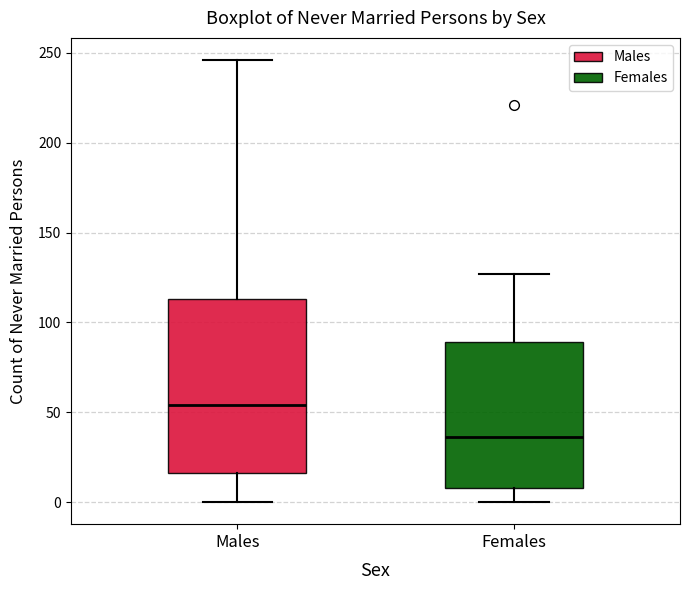

Which box has the lowest median line?

Females